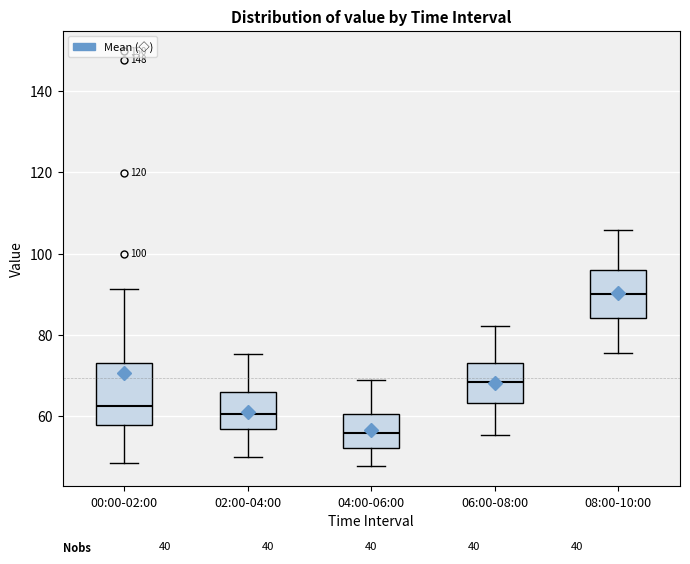

Reading left to right, read every box against the y-axis: the position of its median line, the range the box covers, and the ends of its whiskers. The values are not printed on the chart, so give them approximately, as read against the axis.

00:00-02:00: median 62, box 58 to 74, whiskers 48 to 92
02:00-04:00: median 60, box 56 to 66, whiskers 50 to 76
04:00-06:00: median 56, box 52 to 60, whiskers 48 to 68
06:00-08:00: median 68, box 64 to 74, whiskers 56 to 82
08:00-10:00: median 90, box 84 to 96, whiskers 76 to 106